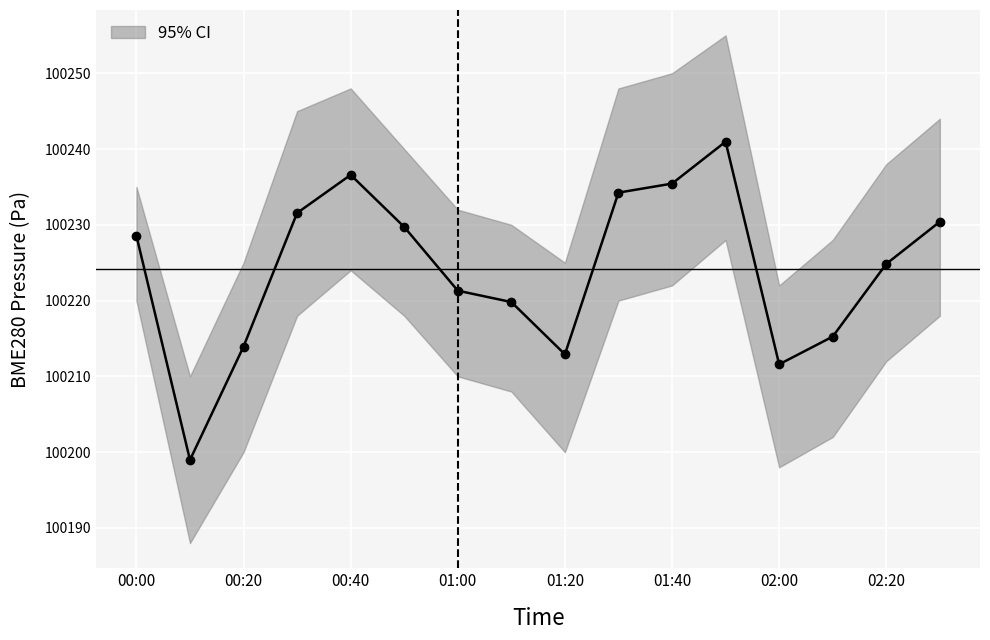

Count the number of categories in the chart.

16